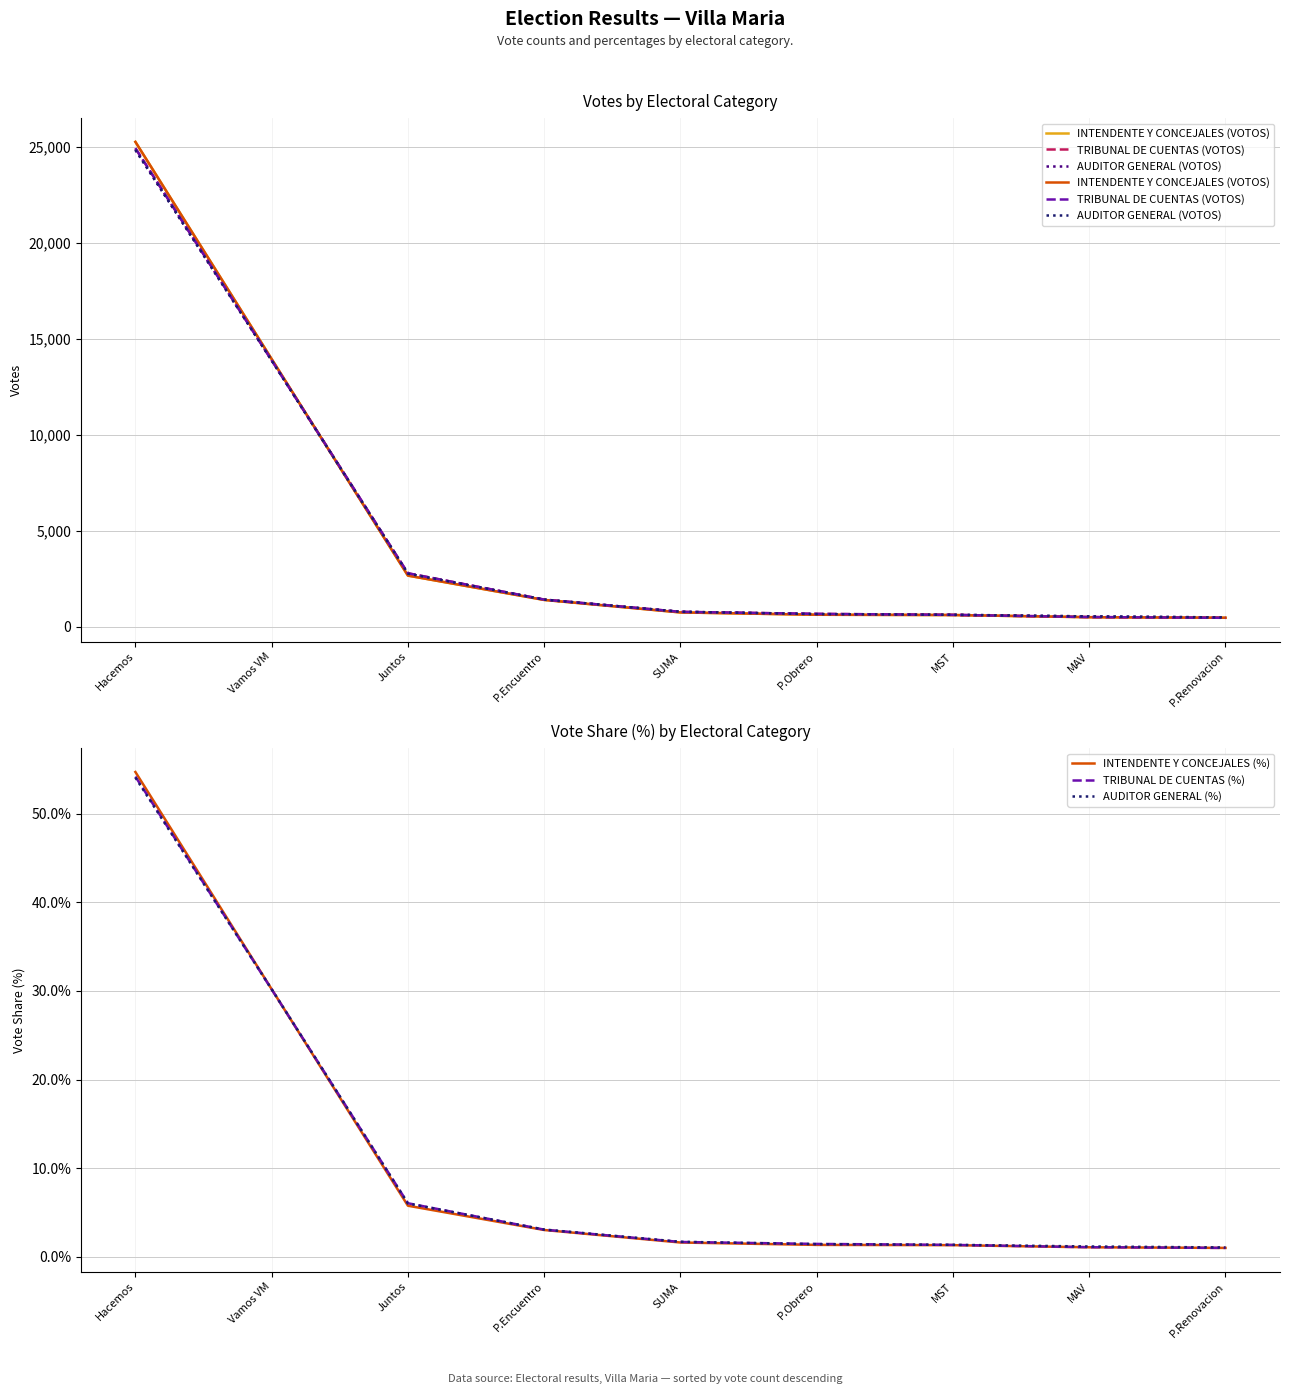

What position from the left is Juntos?

3